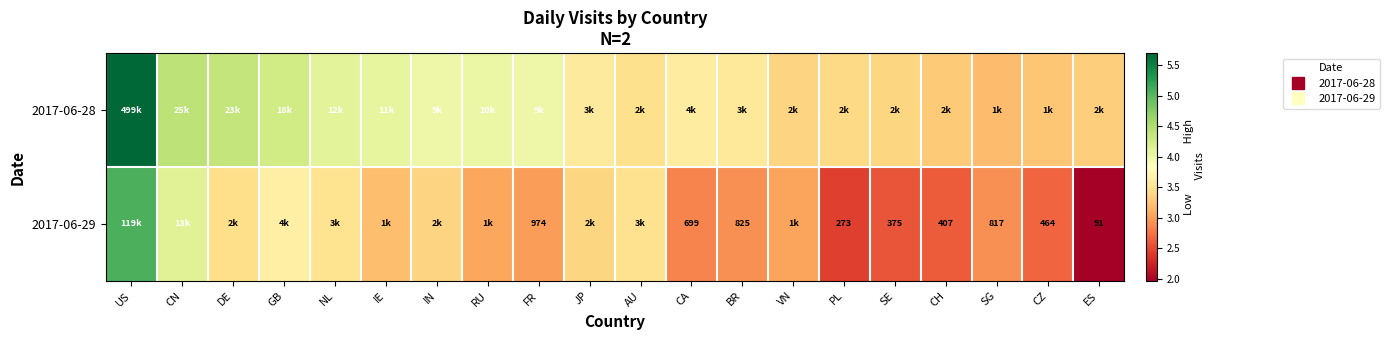

The value of 2017-06-28 at CA is 1.3. True or false?

False